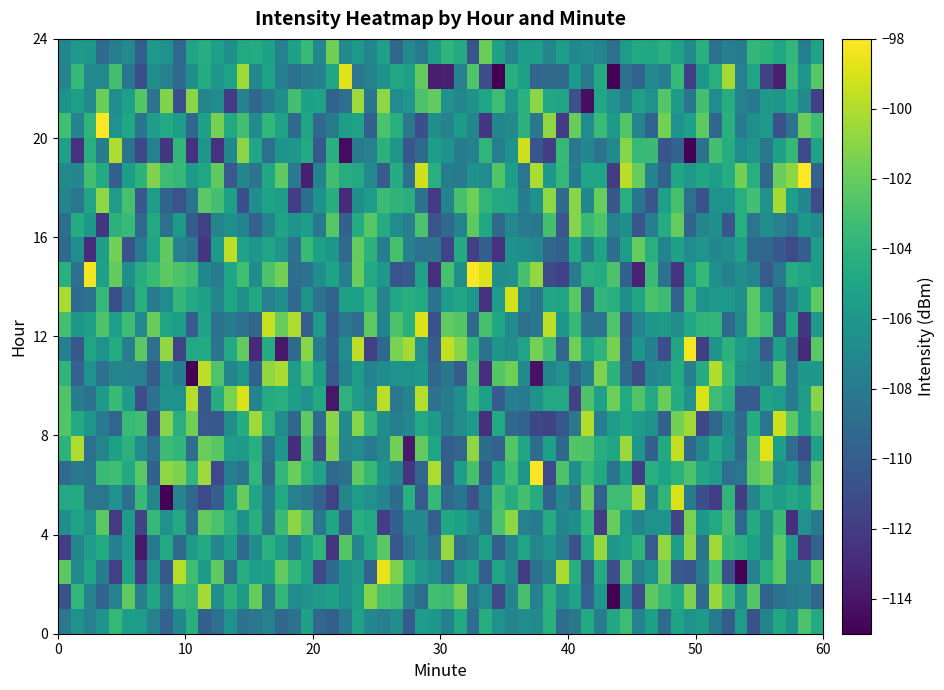

Which category has the highest value across all series?

1